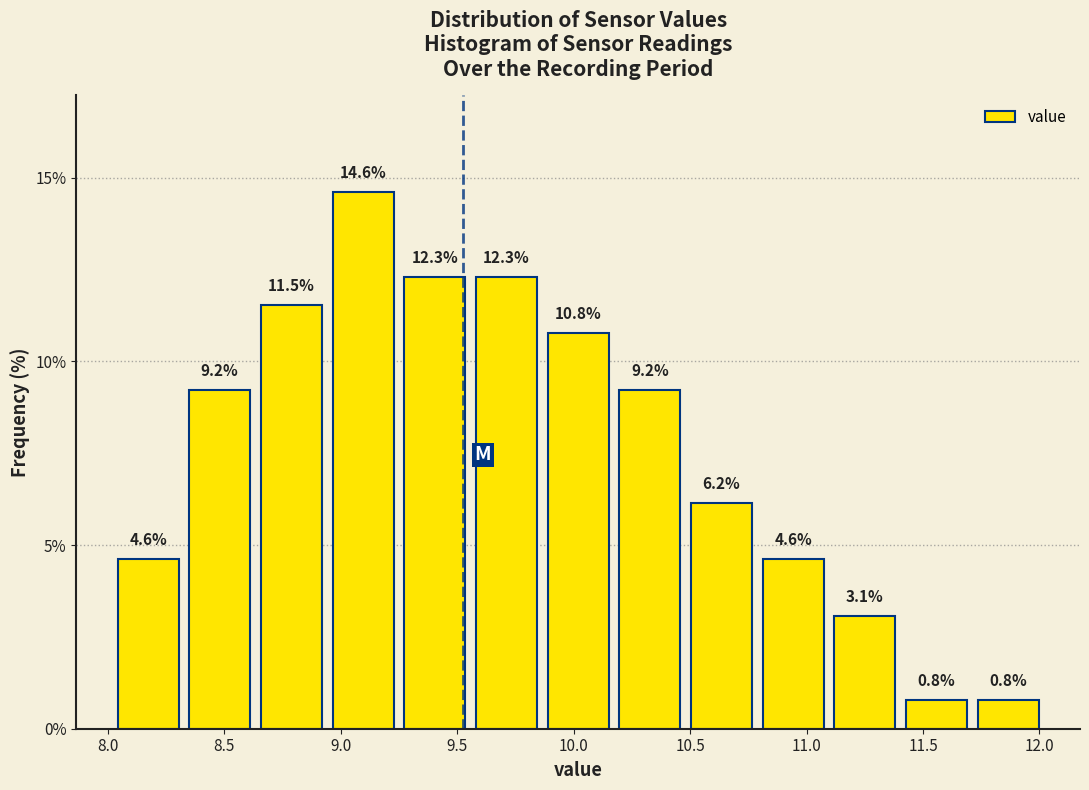

Reading left to right, list every bar in this chart as the range it spans on the x-axis followed by its height. The bar edges are not printed on the chart, so give them approximately, as read against the axis.

8.00 to 8.35: 4.6
8.35 to 8.65: 9.2
8.65 to 8.95: 11.5
8.95 to 9.25: 14.6
9.25 to 9.55: 12.3
9.55 to 9.85: 12.3
9.85 to 10.15: 10.8
10.15 to 10.50: 9.2
10.50 to 10.80: 6.2
10.80 to 11.10: 4.6
11.10 to 11.40: 3.1
11.40 to 11.70: 0.8
11.70 to 12.00: 0.8